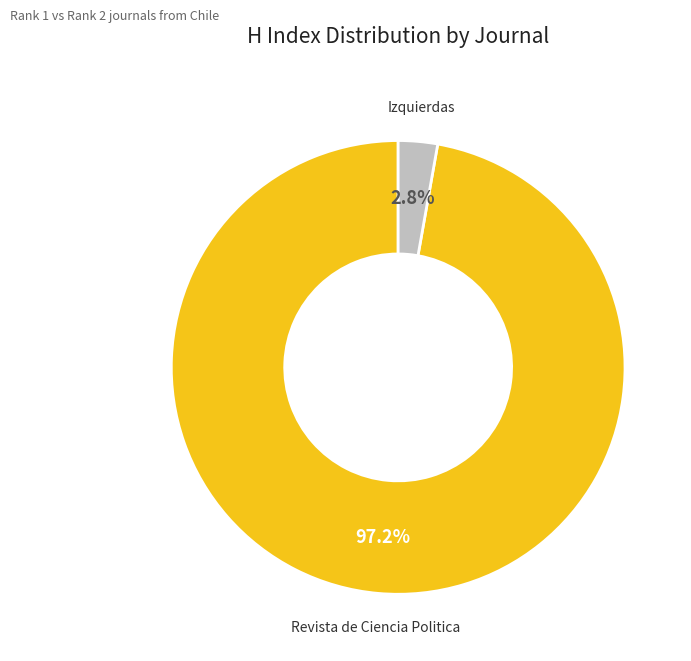

Does any single category account for the majority?

Yes